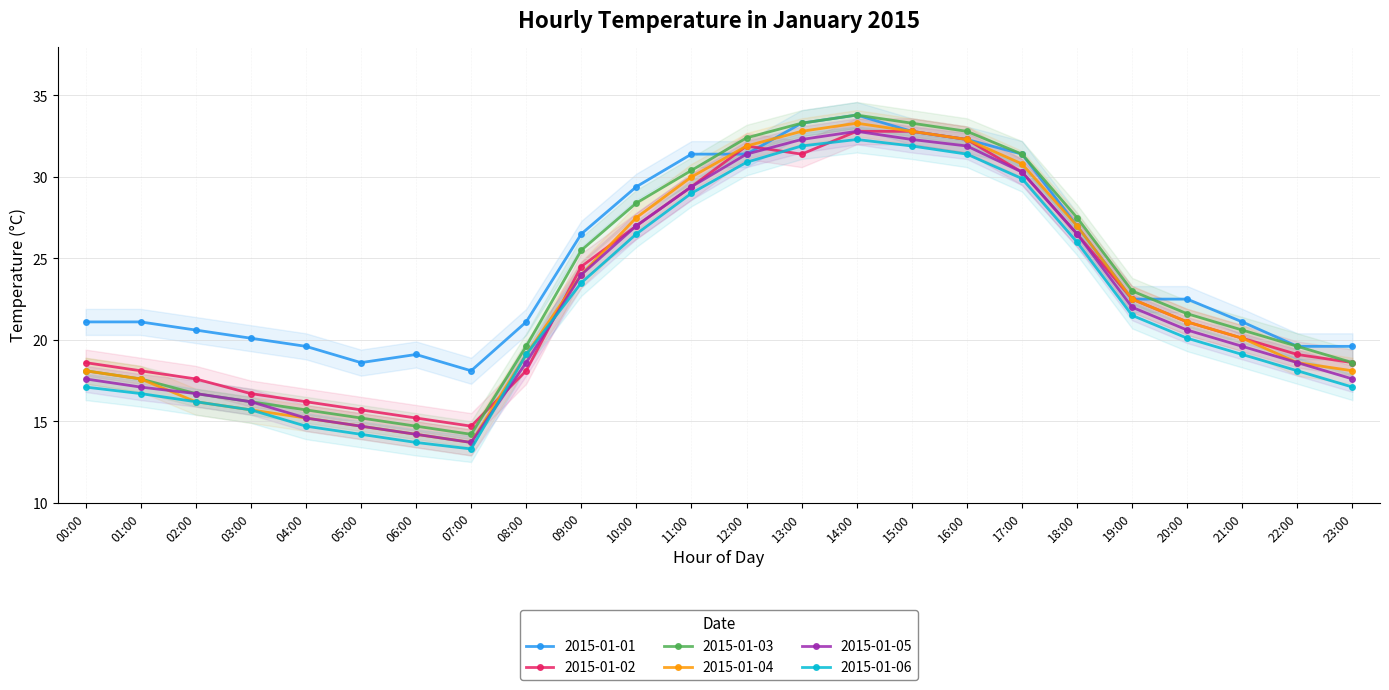

Reading left to right, what are all the values shown in this chart?

2015-01-01: 00:00=21.1	01:00=21.1	02:00=20.6	03:00=20.1	04:00=19.6	05:00=18.6	06:00=19.1	07:00=18.1	08:00=21.1	09:00=26.5	10:00=29.4	11:00=31.4	12:00=31.4	13:00=33.3	14:00=33.8	15:00=32.8	16:00=32.3	17:00=31.4	18:00=27.0	19:00=22.5	20:00=22.5	21:00=21.1	22:00=19.6	23:00=19.6
2015-01-02: 00:00=18.6	01:00=18.1	02:00=17.6	03:00=16.7	04:00=16.2	05:00=15.7	06:00=15.2	07:00=14.7	08:00=18.1	09:00=24.5	10:00=27.0	11:00=29.4	12:00=31.9	13:00=31.4	14:00=32.8	15:00=32.8	16:00=32.3	17:00=30.3	18:00=26.5	19:00=22.5	20:00=21.1	21:00=20.1	22:00=19.1	23:00=18.6
2015-01-03: 00:00=18.1	01:00=17.6	02:00=16.7	03:00=16.2	04:00=15.7	05:00=15.2	06:00=14.7	07:00=14.2	08:00=19.6	09:00=25.5	10:00=28.4	11:00=30.4	12:00=32.4	13:00=33.3	14:00=33.8	15:00=33.3	16:00=32.8	17:00=31.4	18:00=27.5	19:00=23.0	20:00=21.6	21:00=20.6	22:00=19.6	23:00=18.6
2015-01-04: 00:00=18.1	01:00=17.6	02:00=16.2	03:00=15.7	04:00=15.2	05:00=14.7	06:00=14.2	07:00=13.7	08:00=19.1	09:00=24.0	10:00=27.5	11:00=30.0	12:00=31.9	13:00=32.8	14:00=33.3	15:00=32.8	16:00=32.3	17:00=30.8	18:00=27.0	19:00=22.5	20:00=21.1	21:00=20.1	22:00=18.6	23:00=18.1
2015-01-05: 00:00=17.6	01:00=17.1	02:00=16.7	03:00=16.2	04:00=15.2	05:00=14.7	06:00=14.2	07:00=13.7	08:00=18.6	09:00=24.0	10:00=27.0	11:00=29.4	12:00=31.4	13:00=32.3	14:00=32.8	15:00=32.3	16:00=31.9	17:00=30.3	18:00=26.5	19:00=22.0	20:00=20.6	21:00=19.6	22:00=18.6	23:00=17.6
2015-01-06: 00:00=17.1	01:00=16.7	02:00=16.2	03:00=15.7	04:00=14.7	05:00=14.2	06:00=13.7	07:00=13.3	08:00=19.1	09:00=23.5	10:00=26.5	11:00=29.0	12:00=30.9	13:00=31.9	14:00=32.3	15:00=31.9	16:00=31.4	17:00=29.9	18:00=26.0	19:00=21.5	20:00=20.1	21:00=19.1	22:00=18.1	23:00=17.1